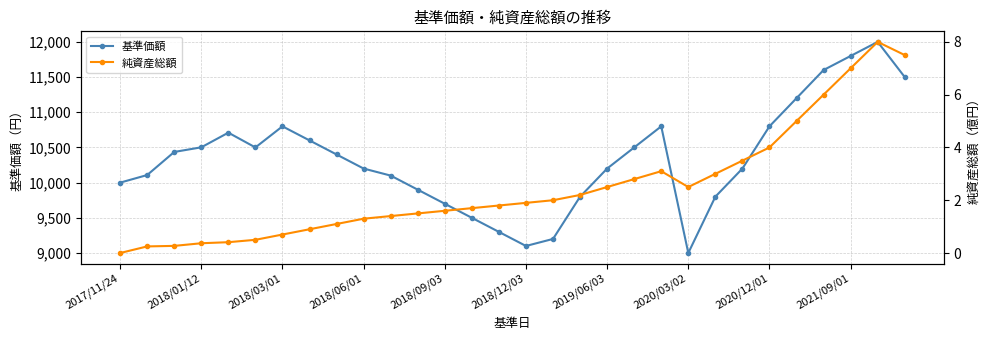

What is the difference between the maximum and minimum values in the 純資産総額 series?

8.0